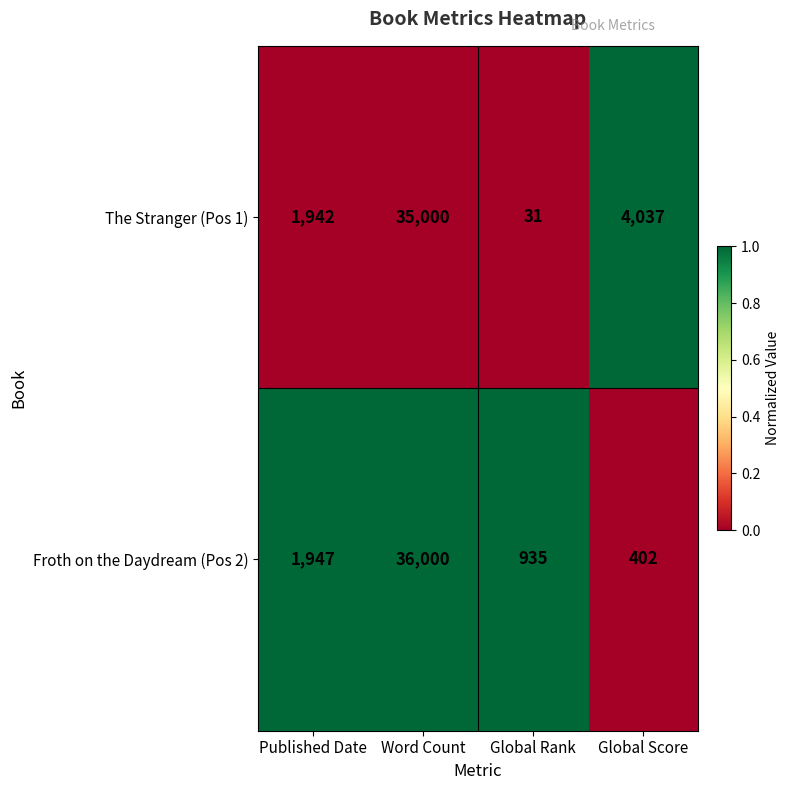

What is the maximum value shown in the chart?

36000